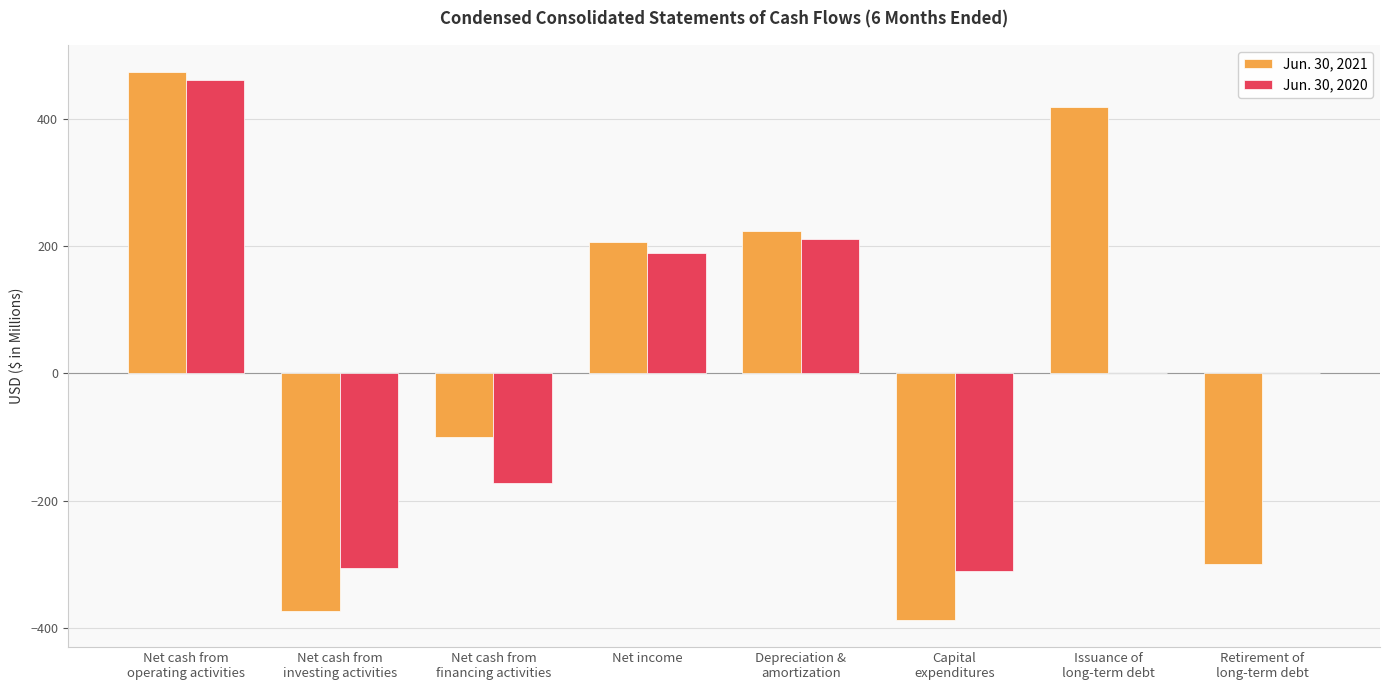

The Jun. 30, 2020 series shows 104.4 at Net income. True or false?

False